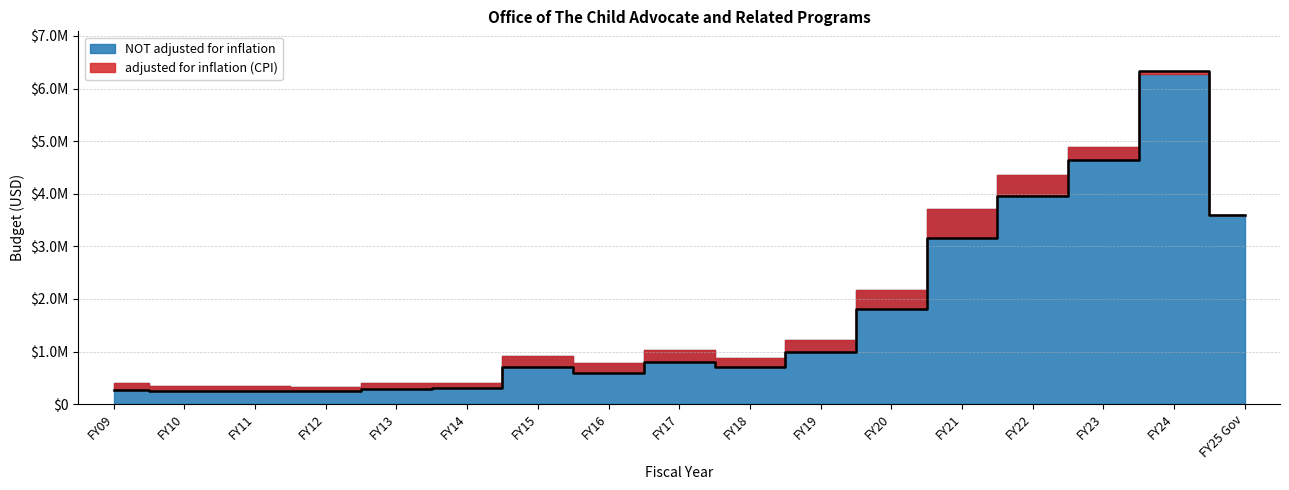

What is the value of the 16th point from the left?

6327671